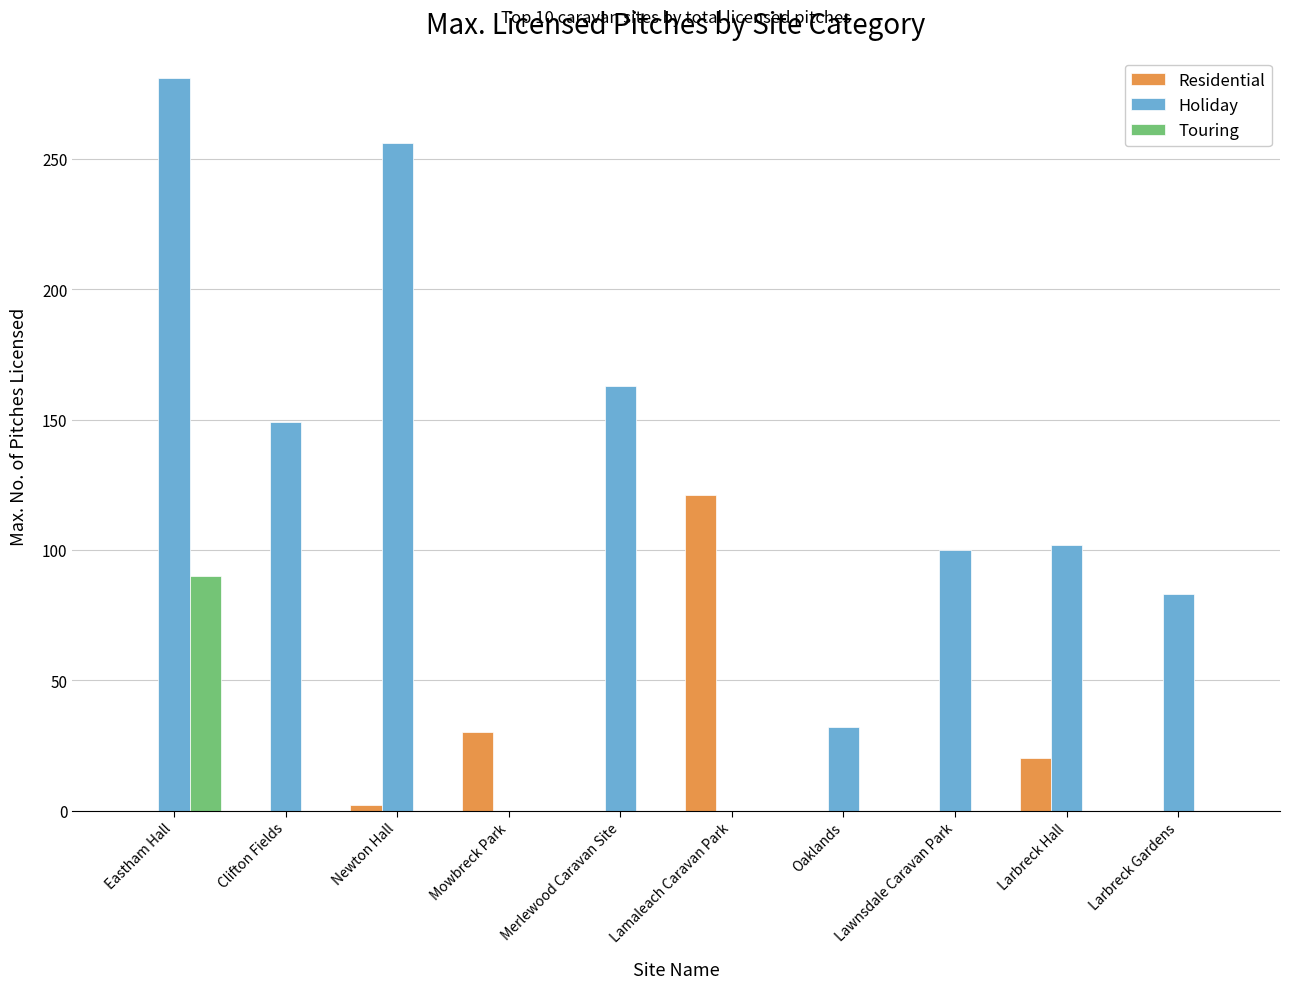

Which series changed the most between Eastham Hall and Clifton Fields?

Holiday